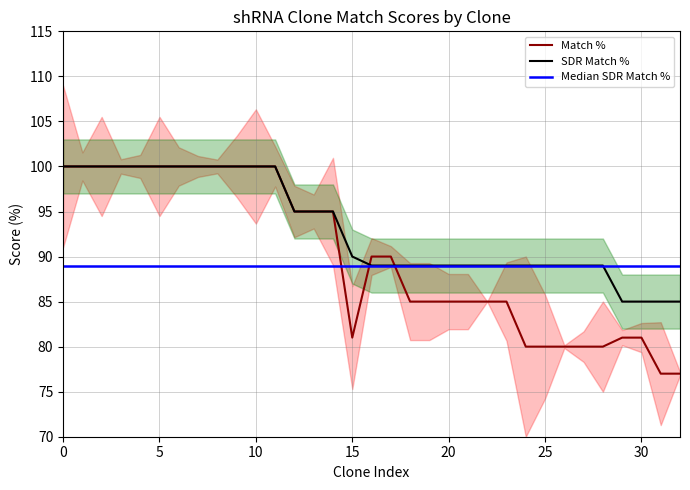

Which series has the largest total across all categories?

SDR Match %